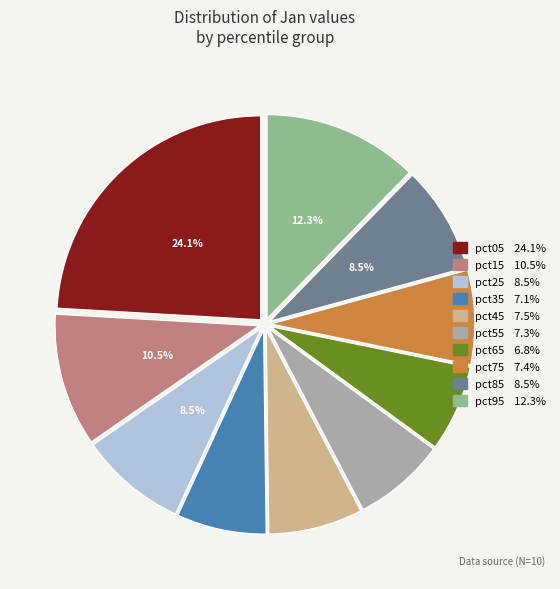

Combined, do pct15 and pct35 account for over 50%?

No